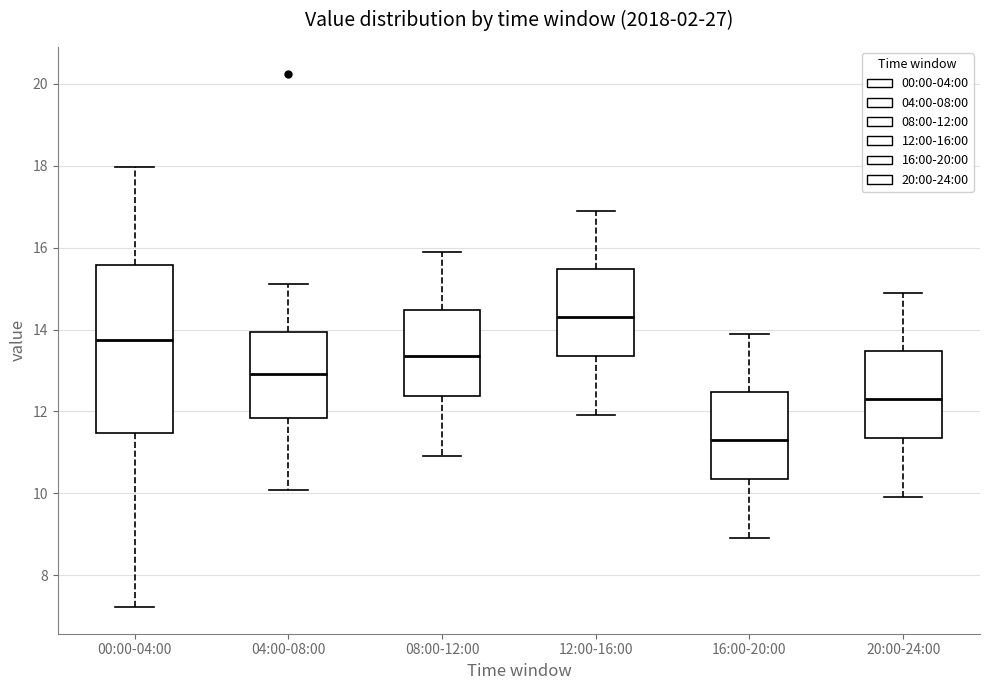

Comparing the boxes themselves (not the whiskers), which one is the tallest?

00:00-04:00